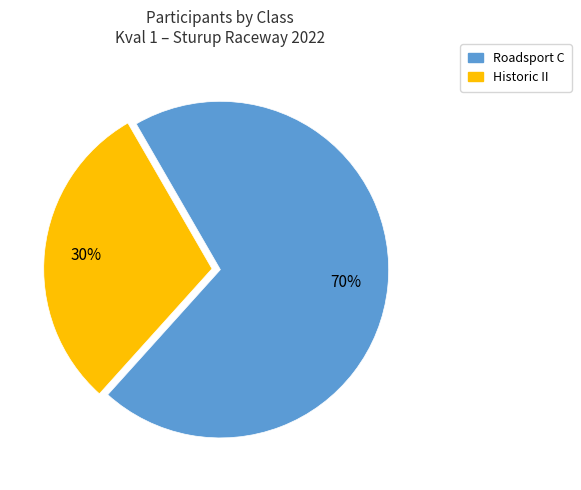

How many slices are in this pie chart?

2